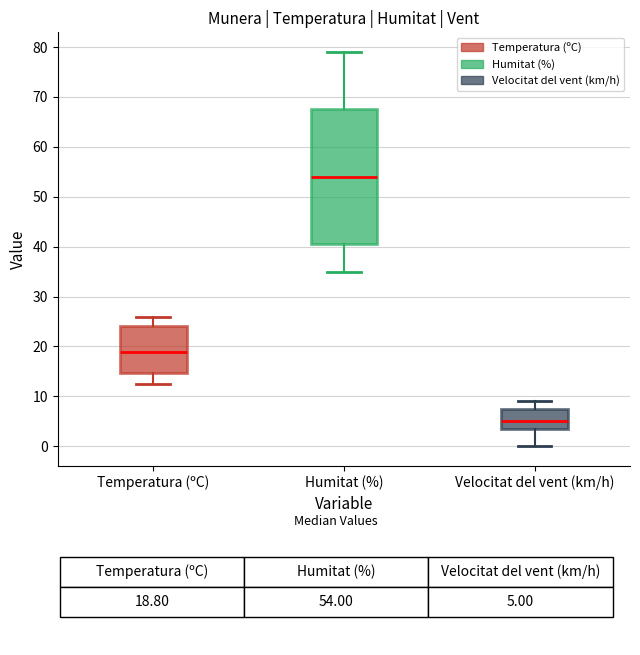

Which box's median line is the highest?

Humitat (%)